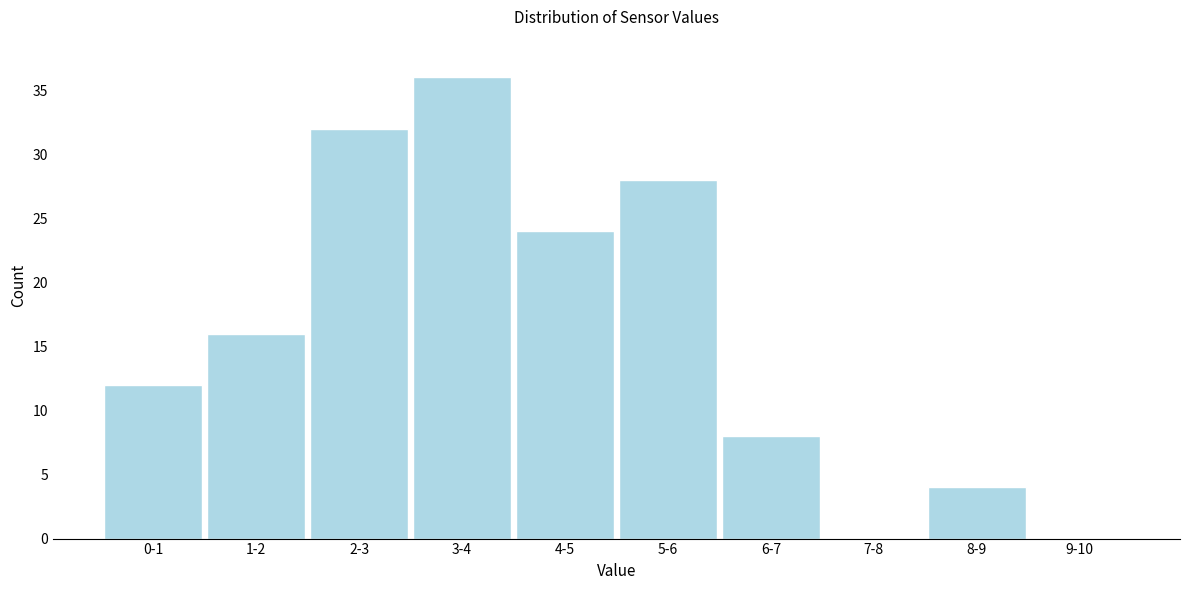

Reading left to right, what are all the values shown in this chart?

0-1=12	1-2=16	2-3=32	3-4=36	4-5=24	5-6=28	6-7=8	7-8=0	8-9=4	9-10=0